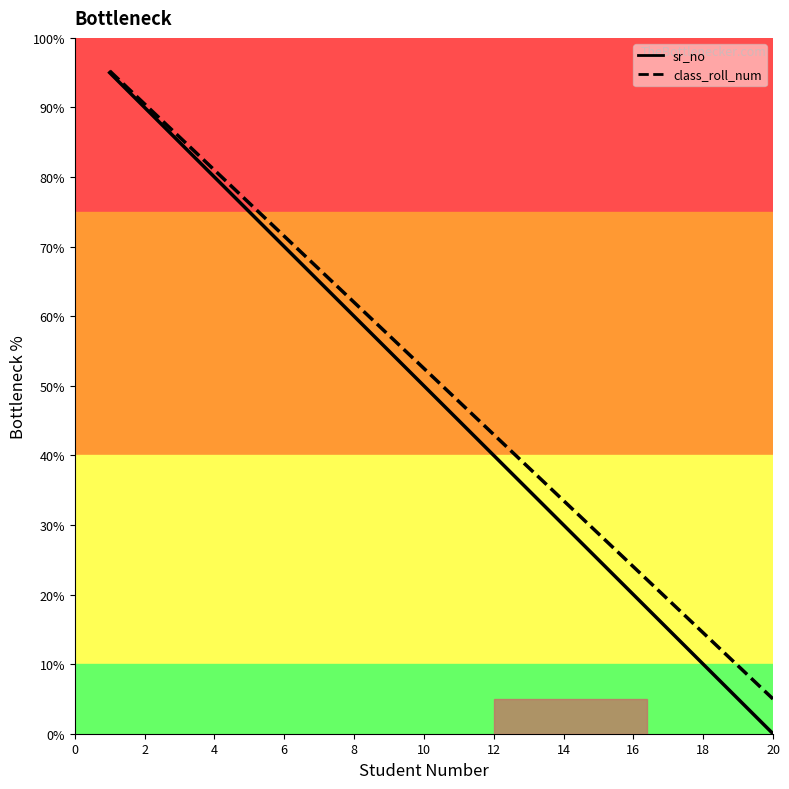

Which series has the largest total across all categories?

class_roll_num